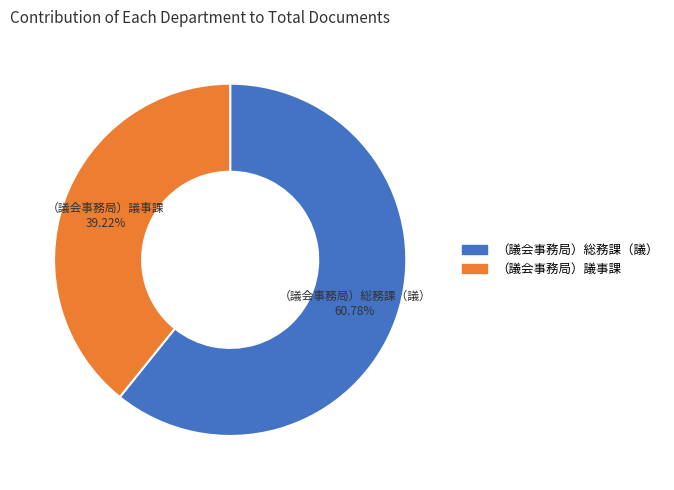

The （議会事務局）総務課（議） slice represents 61% of the pie. True or false?

True